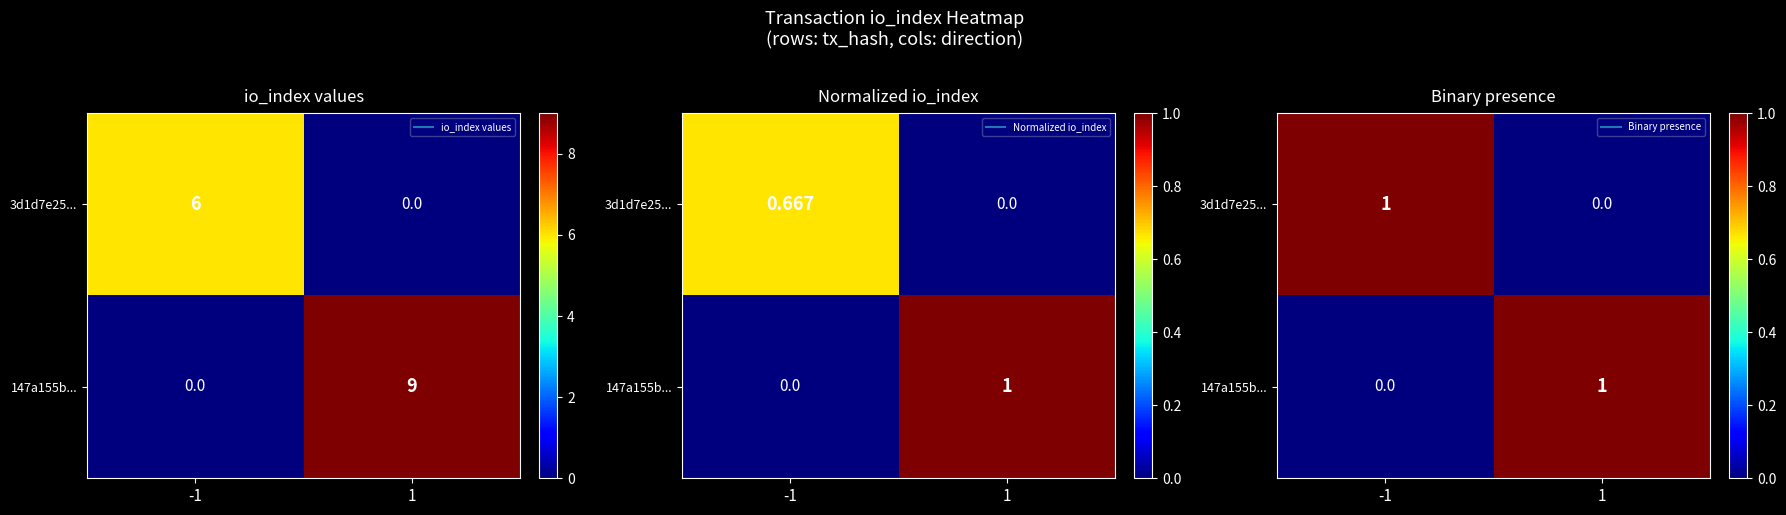

What is the difference between the maximum and minimum values in the 147a155b... series?

1